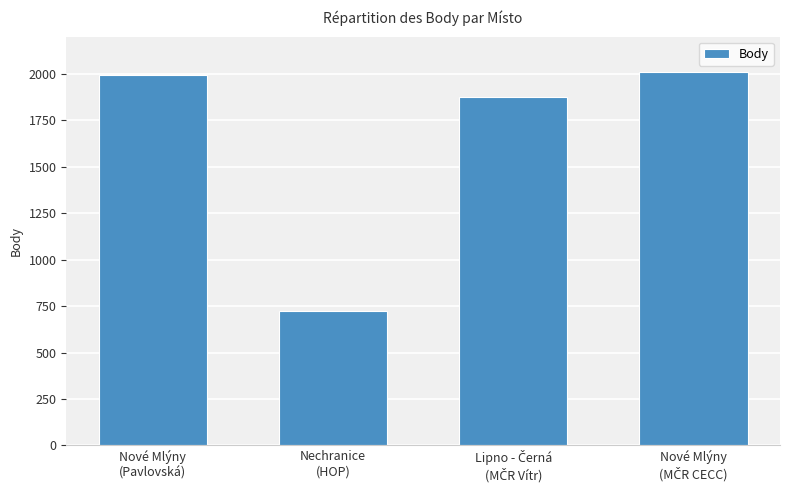

What is the sum of all values?

6603